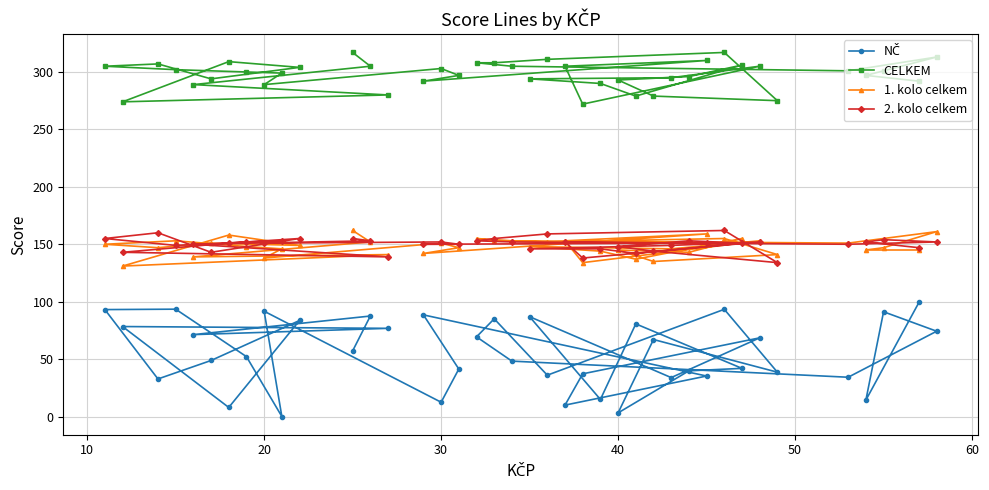

Is it true that 1. kolo celkem equals 145.0 at 40?

True